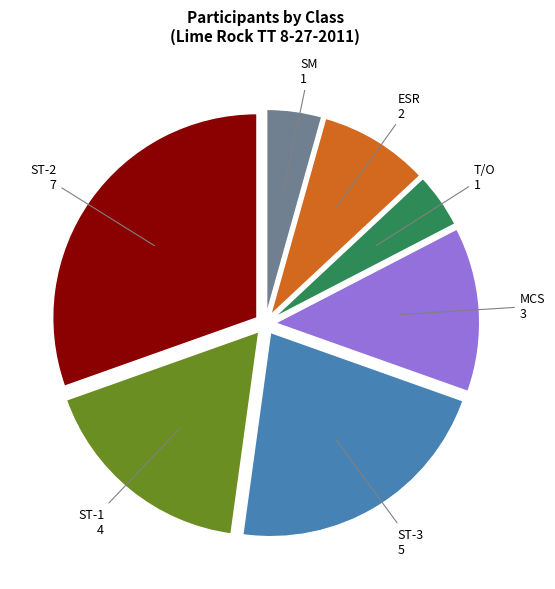

Count the number of slices in the pie.

7